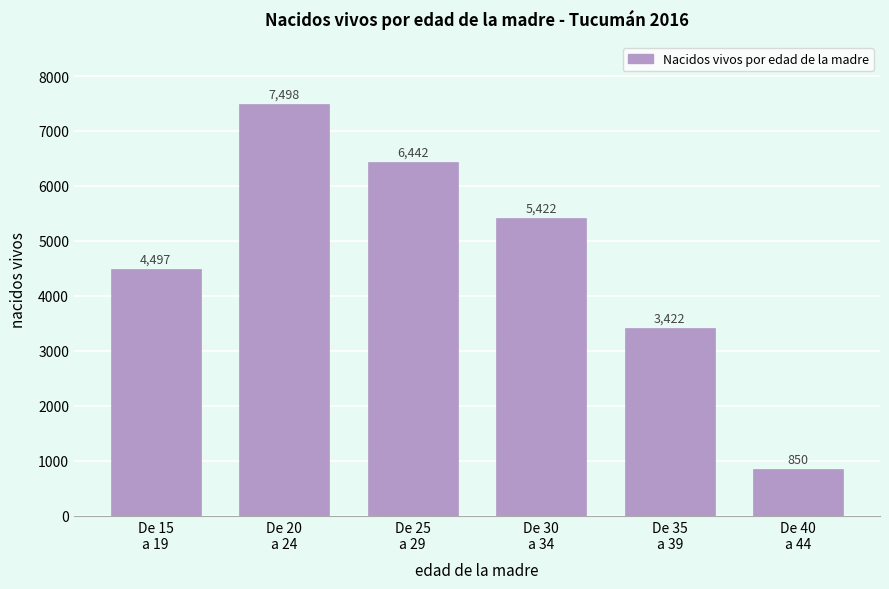

Reading left to right, transcribe all the data shown in this chart.

4497	7498	6442	5422	3422	850